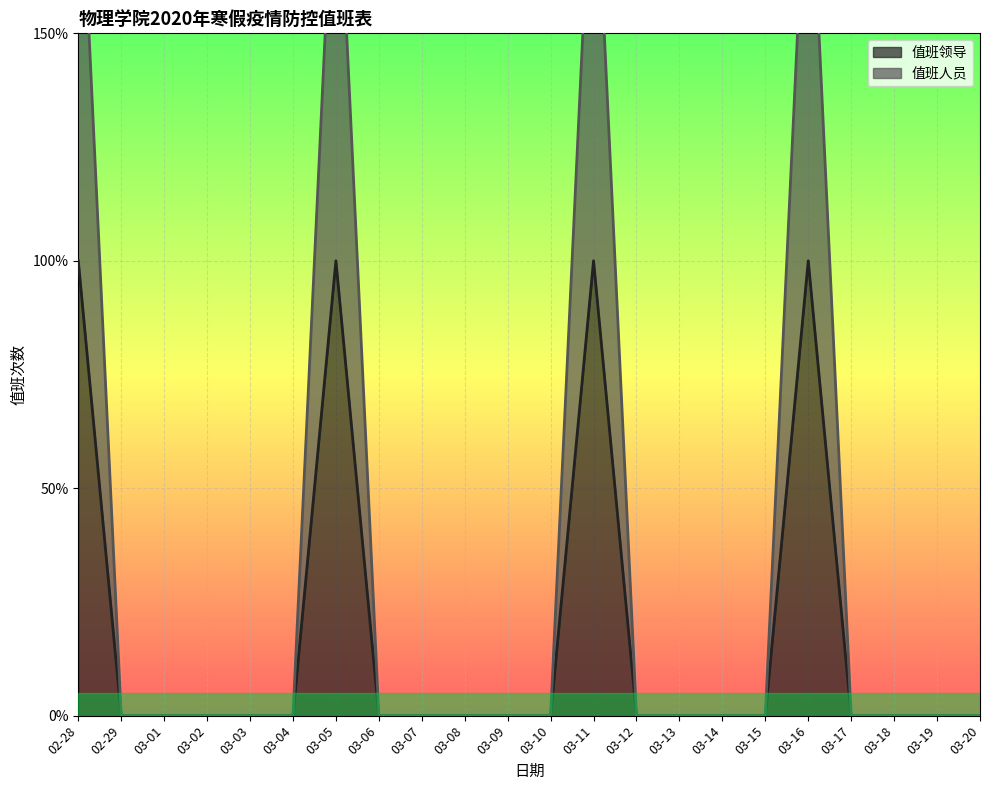

Is it true that 值班人员 equals 0 at 03-18?

True